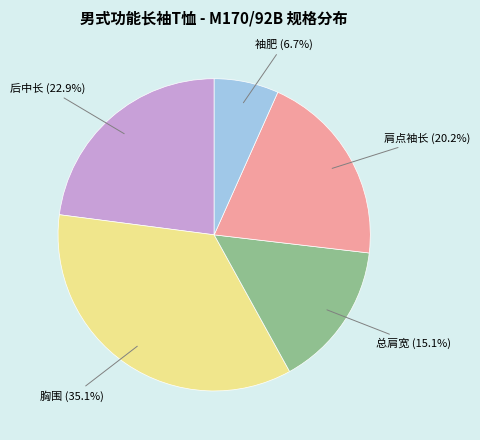

Does any single category account for the majority?

No